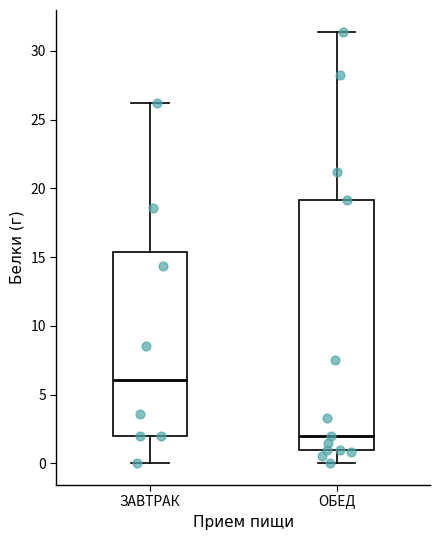

Reading left to right, read every box against the y-axis: the position of its median line, the range the box covers, and the ends of its whiskers. The values are not printed on the chart, so give them approximately, as read against the axis.

ЗАВТРАК: median 6.0, box 2.0 to 15.5, whiskers 0.0 to 26.0
ОБЕД: median 2.0, box 1.0 to 19.0, whiskers 0.0 to 31.5